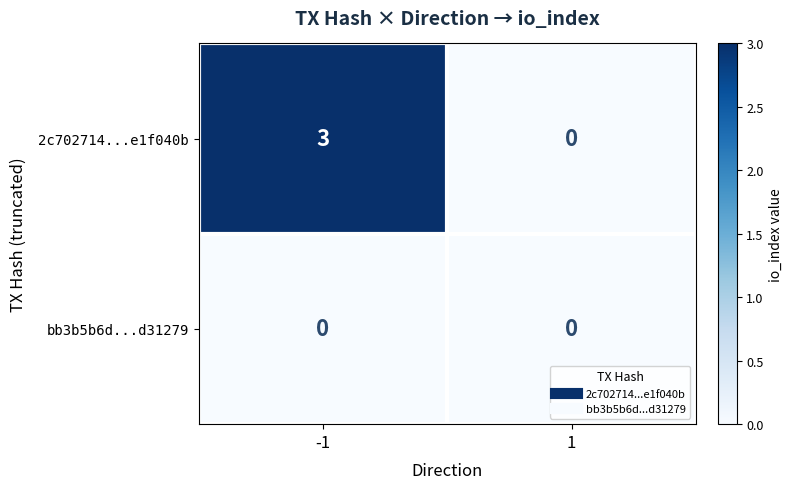

List the series in order of their peak value, highest first.

2c702714...e1f040b, bb3b5b6d...d31279